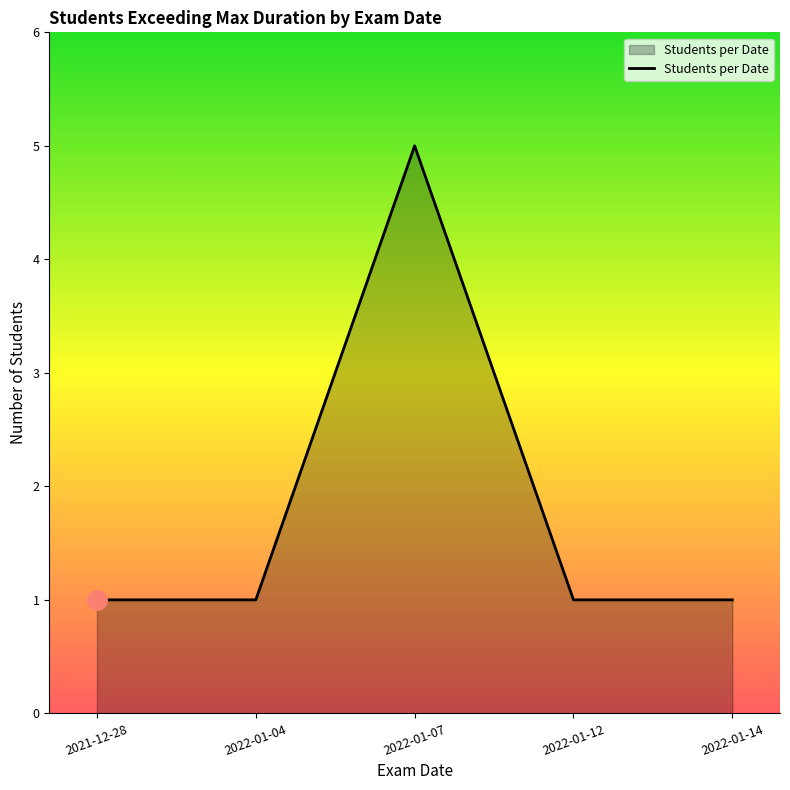

How many interior local peaks (higher than both neighbors) does the data have?

1